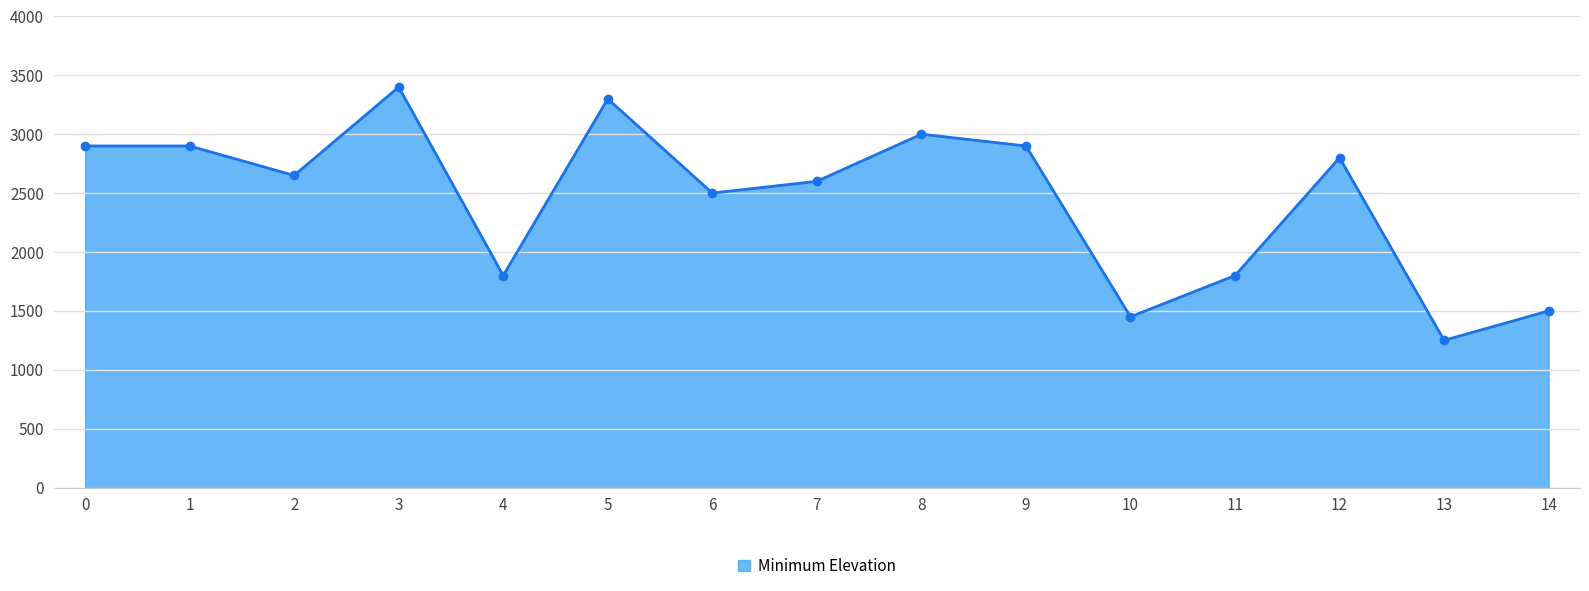

What is the change in value from 2 to 12?

+150